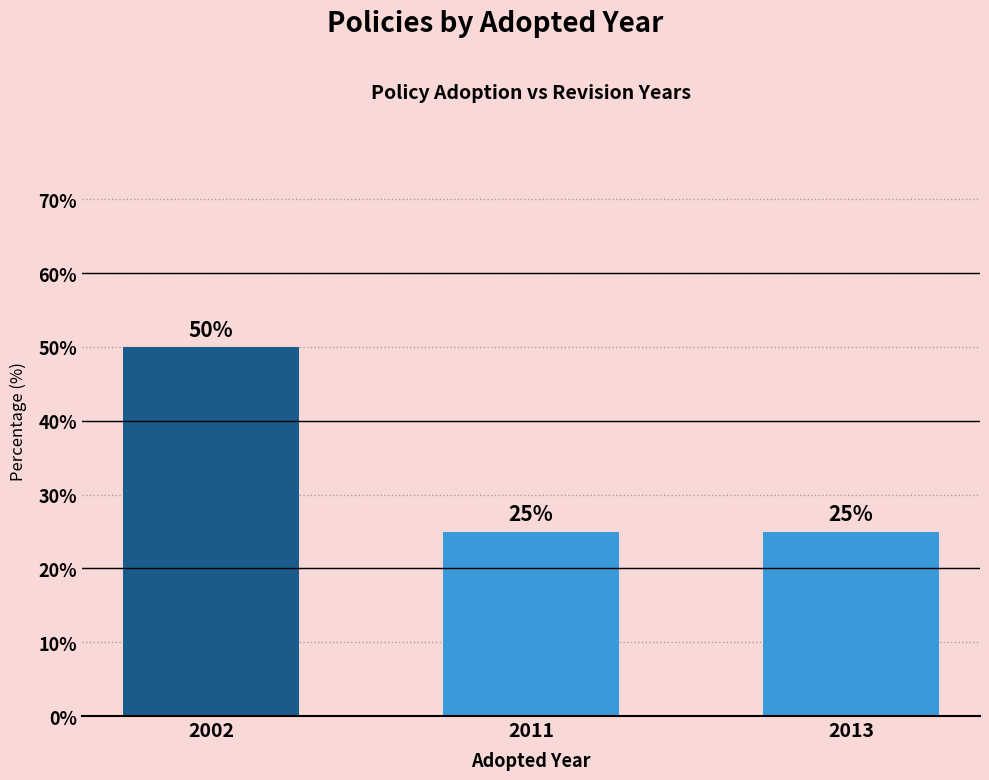

What is the maximum value shown in the chart?

50